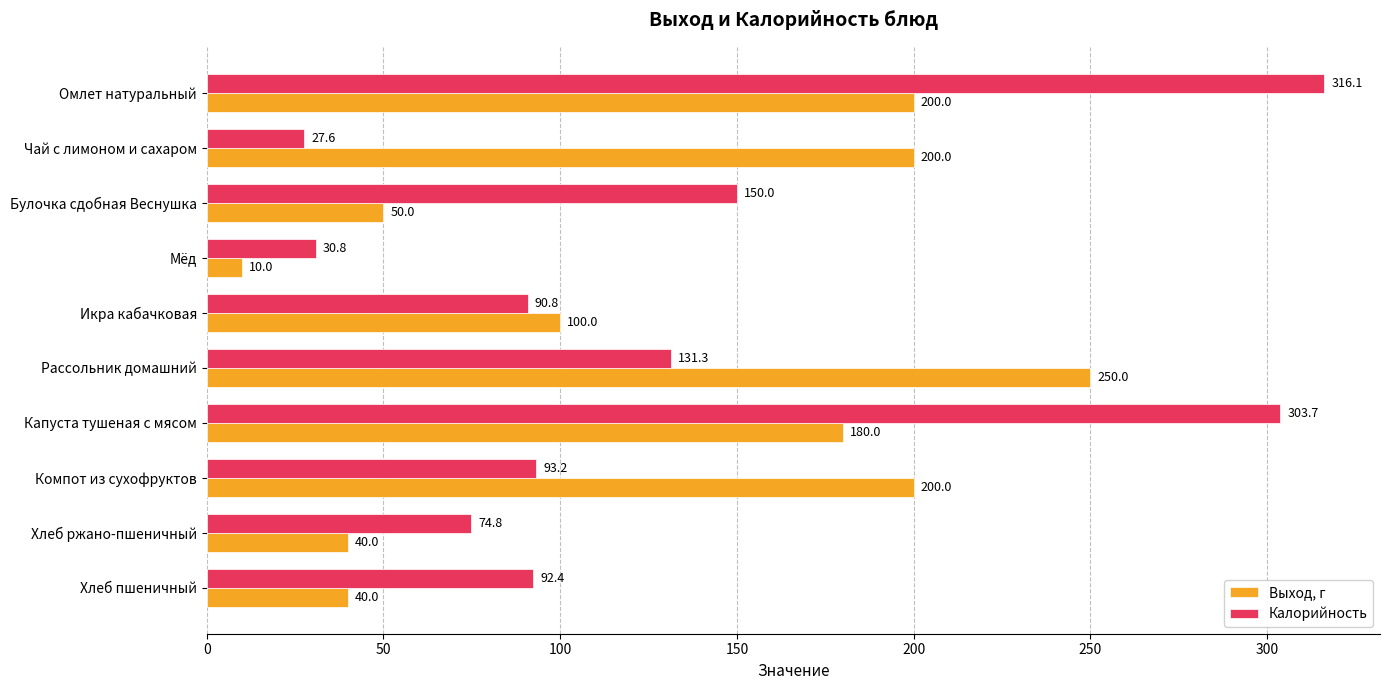

Which series has the widest spread of values?

Калорийность